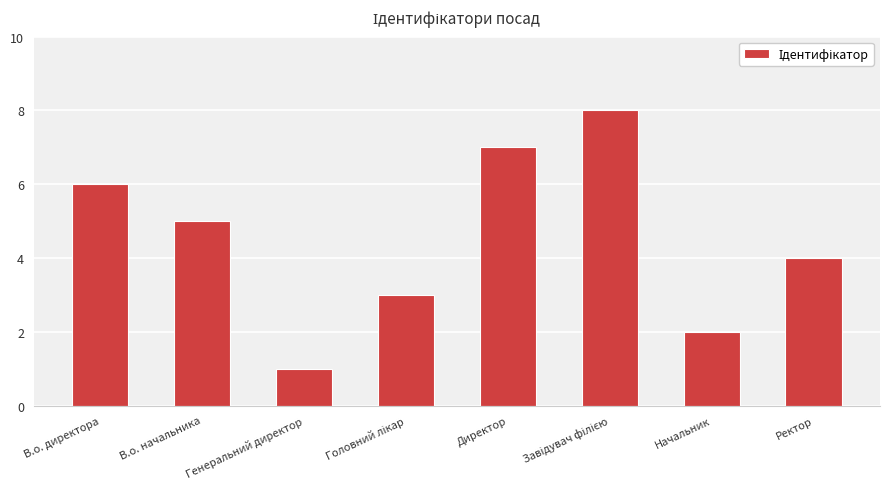

What is the minimum value shown in the chart?

1